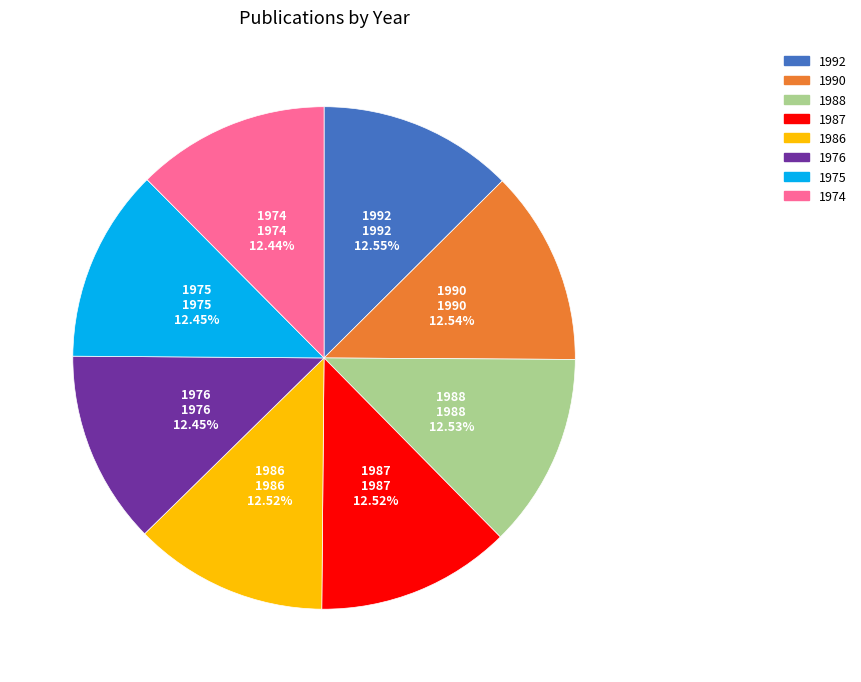

Combined, what portion of the pie is 1974 and 1976?

24.9%